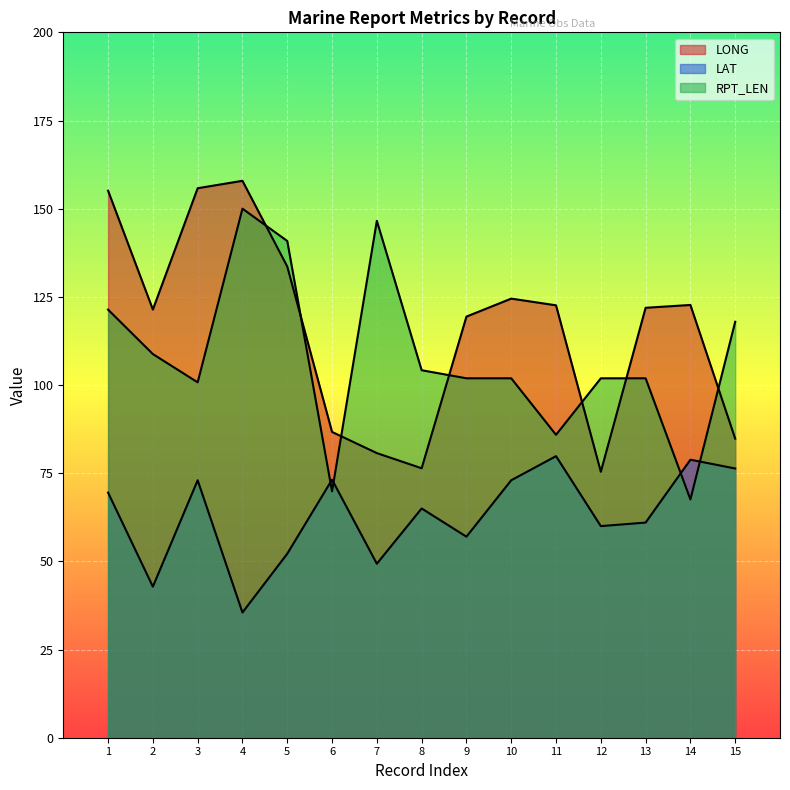

What is the spread (max minus min) of values at 01?

85.6